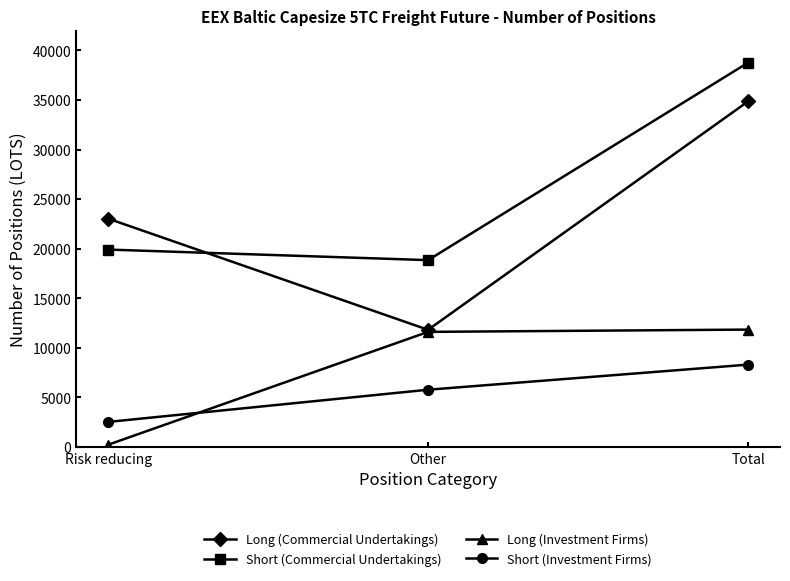

What is the sum of all Short (Commercial Undertakings) values?

77511.1